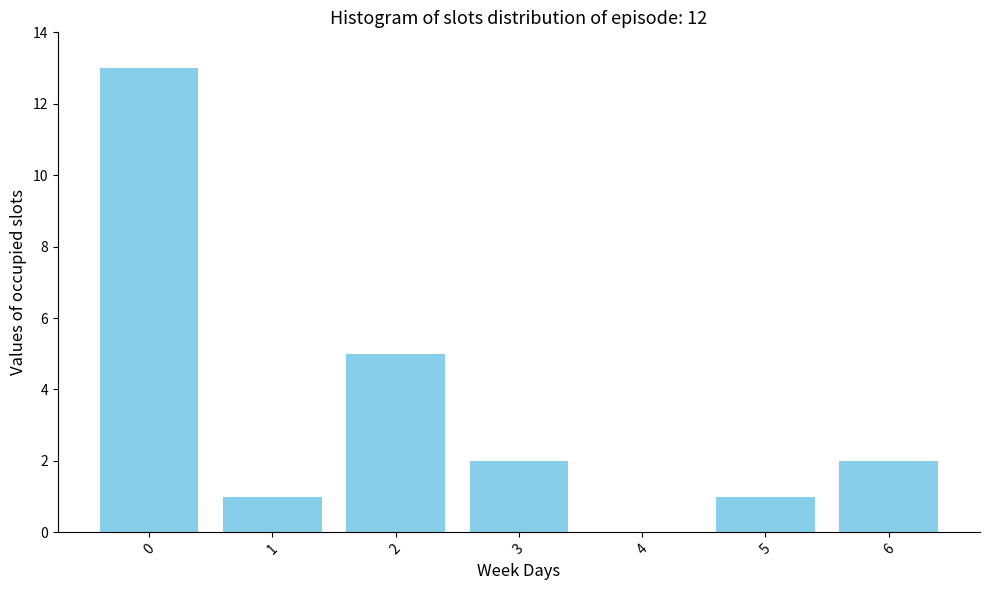

Reading left to right, transcribe all the data shown in this chart.

0=13	1=1	2=5	3=2	4=0	5=1	6=2